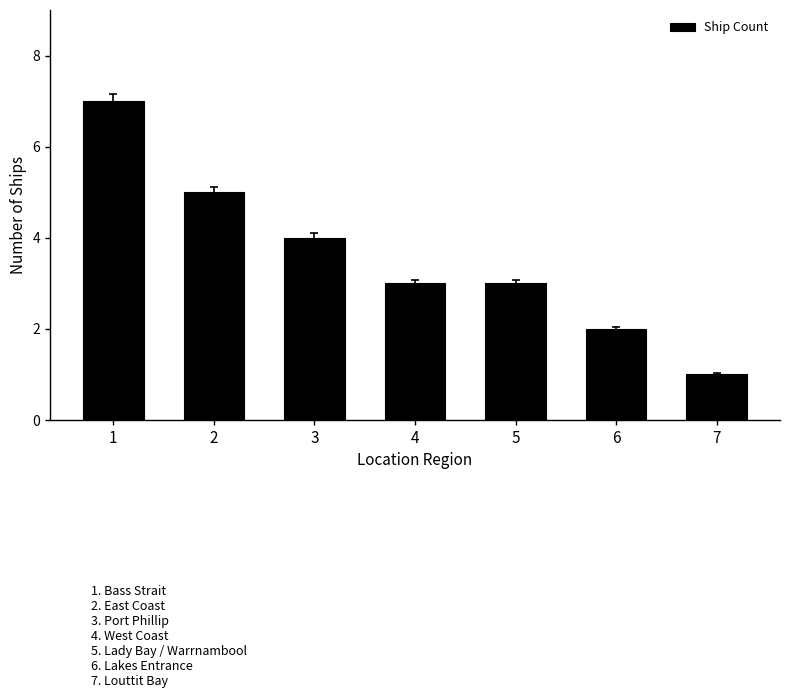

Which label corresponds to the smallest value in the chart?

7